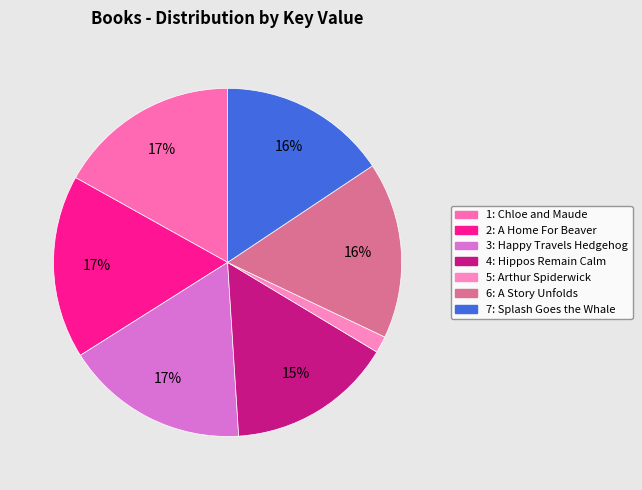

Is 6: A Story Unfolds the majority of the pie?

No